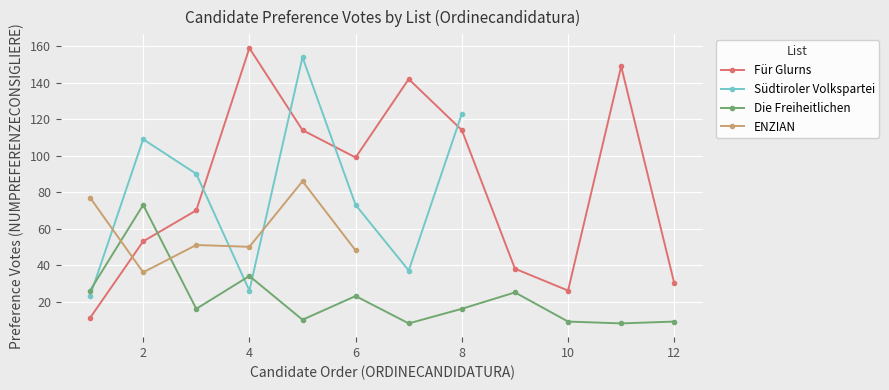

What is the average value of the Für Glurns series?

84